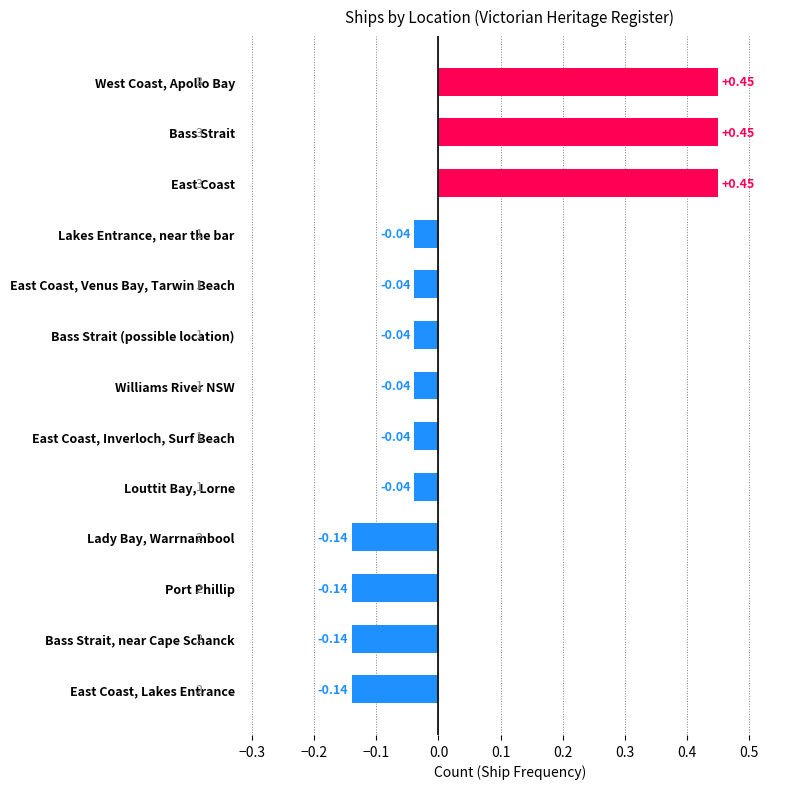

What is the change in value from East Coast to Louttit Bay, Lorne?

-0.5